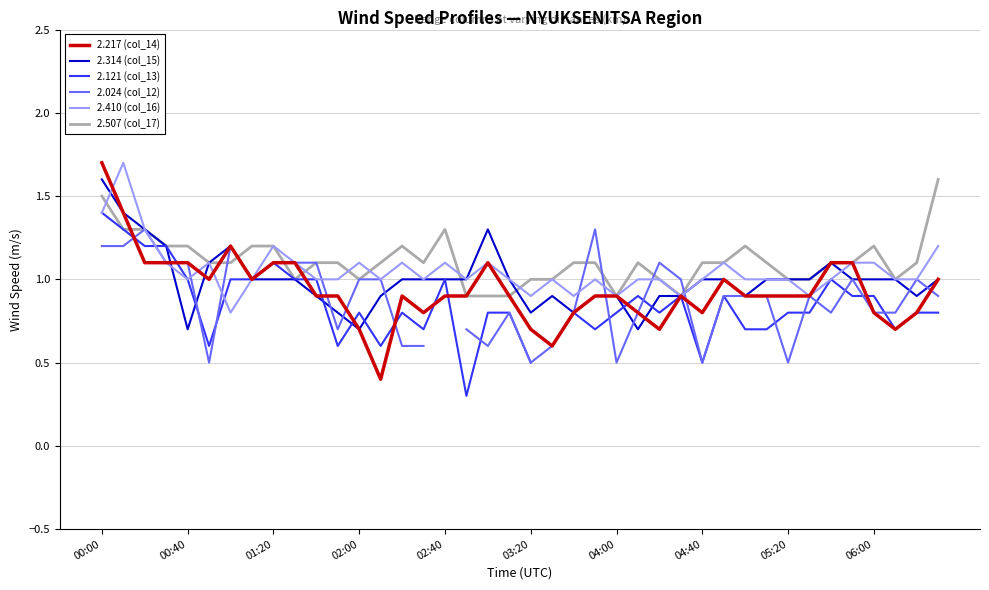

What position from the left is 17?

18